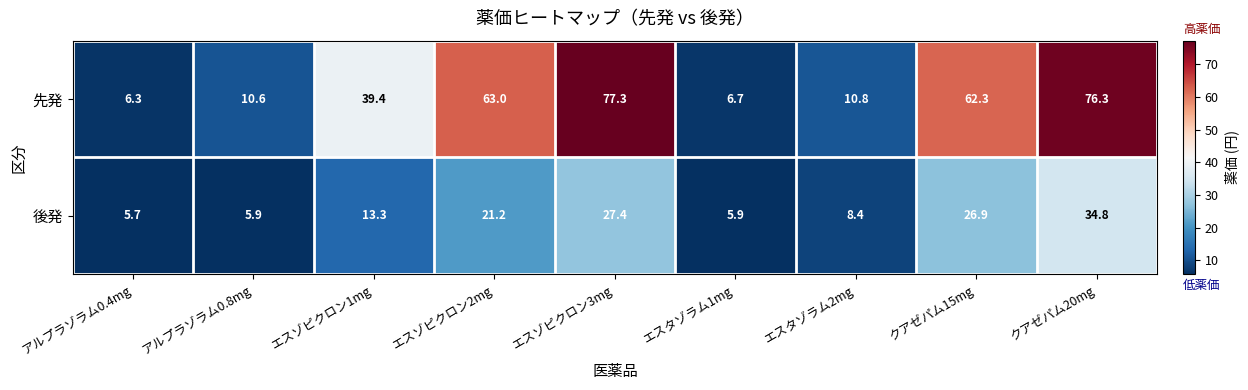

At which label does 先発 first exceed 39?

エスゾピクロン1mg